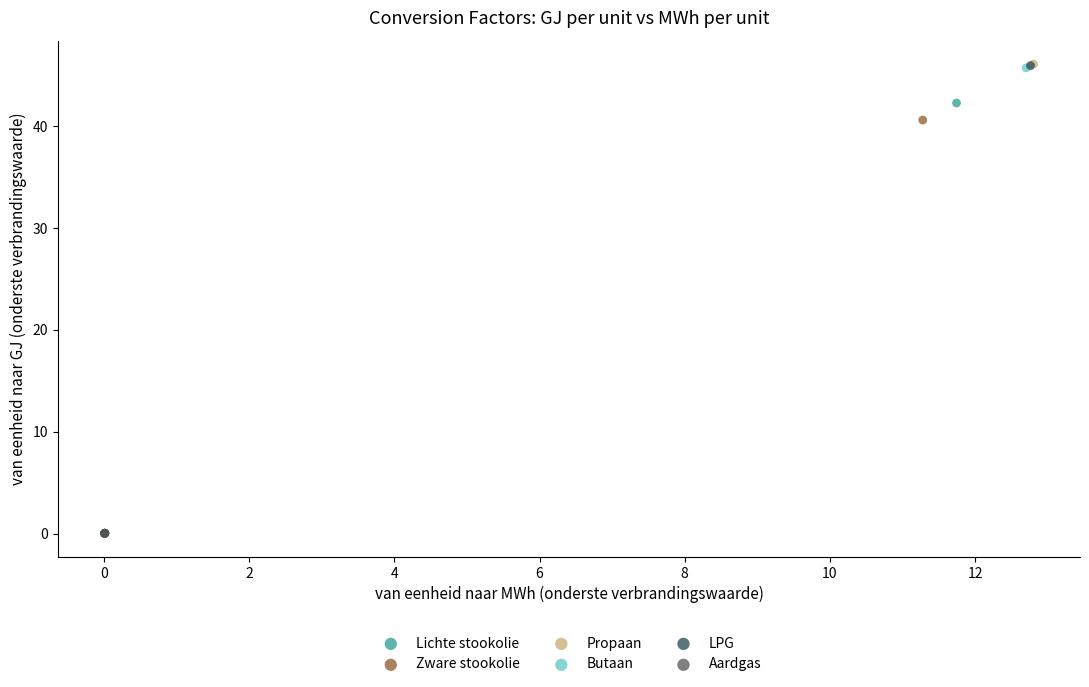

What are all the series names shown in the legend?

Lichte stookolie, Zware stookolie, Propaan, Butaan, LPG, Aardgas